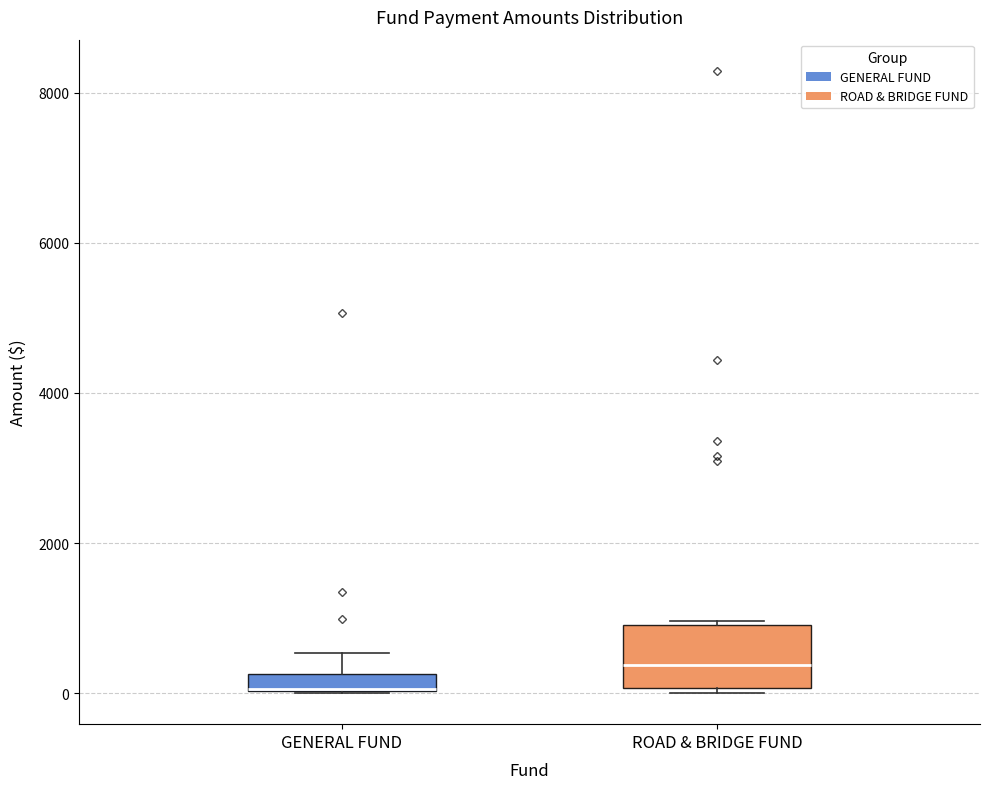

Comparing the boxes themselves (not the whiskers), which one is the tallest?

ROAD & BRIDGE FUND